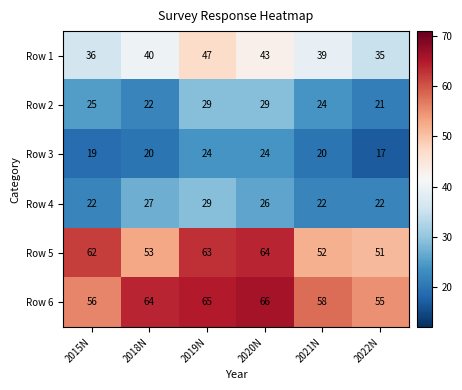

What is the difference between the highest and lowest values at 2018N?

44